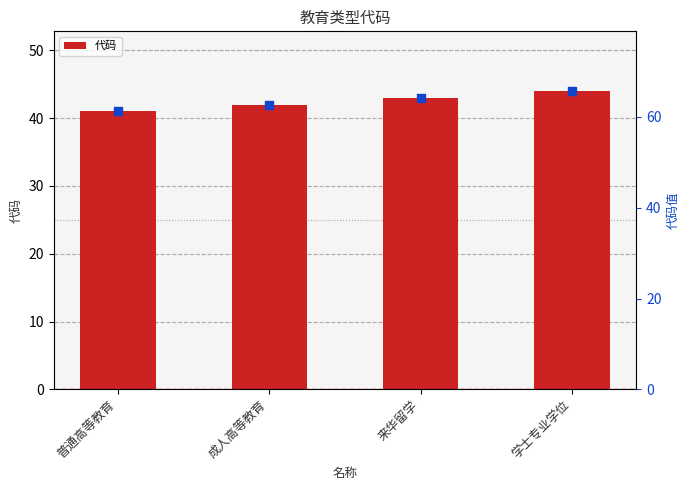

What is the ratio of the value at 学士专业学位 to the value at 普通高等教育?

1.1